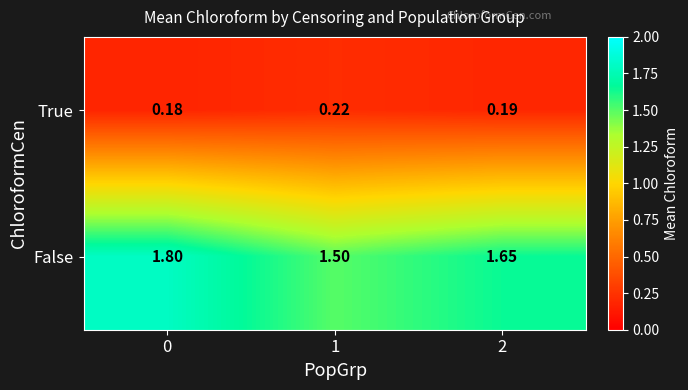

Between 0 and 1, which series saw the biggest shift?

False